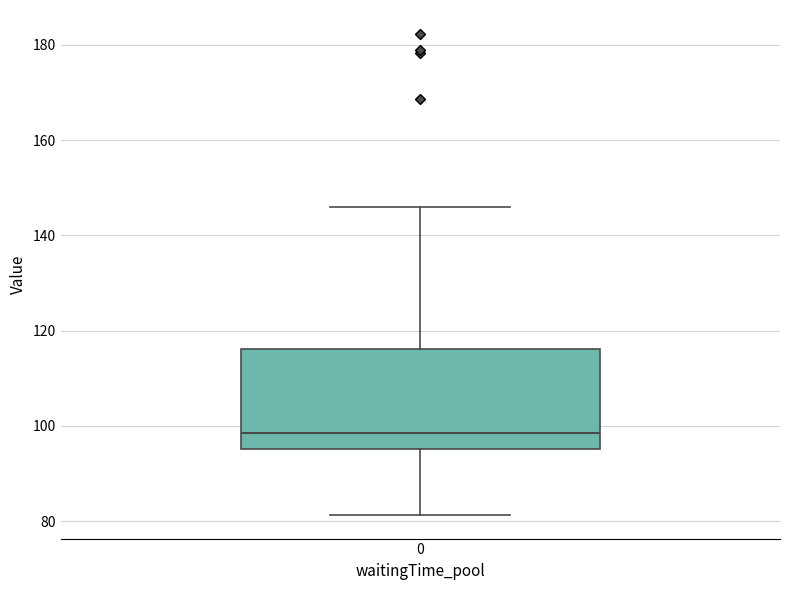

Read this box plot against the y-axis: the position of the median line, the range covered by the box, and the ends of both whiskers. The values are not printed on the chart, so give them approximately, as read against the axis.

median 98, box 96 to 116, whiskers 82 to 146